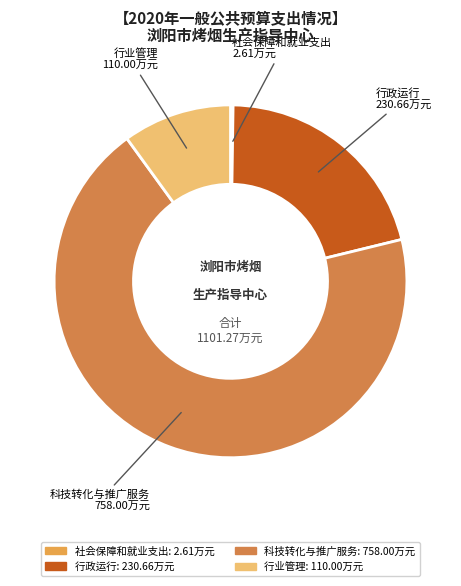

Between 行业管理 and 行政运行, which is larger?

行政运行